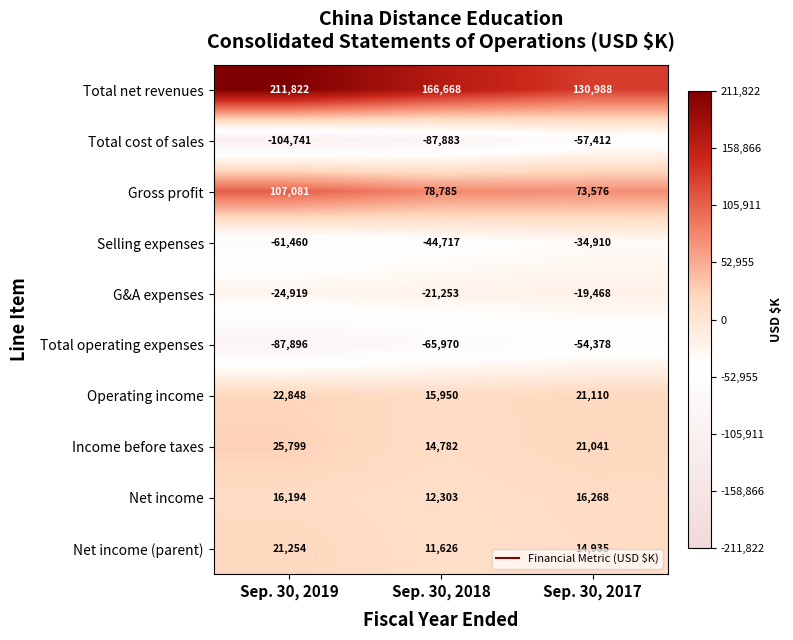

Rank the series at Sep. 30, 2018 from lowest to highest value.

Total cost of sales, Total operating expenses, Selling expenses, G&A expenses, Net income (parent), Net income, Income before taxes, Operating income, Gross profit, Total net revenues